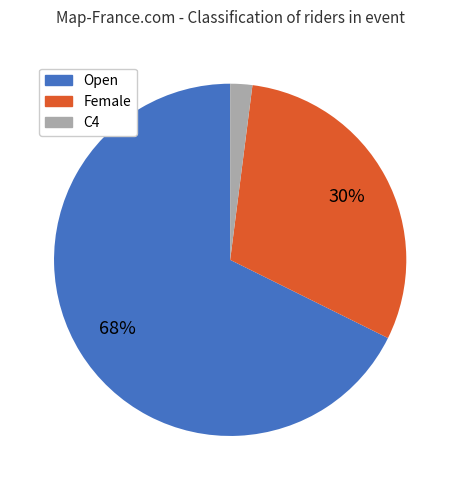

True or false: Open accounts for 76% of the total.

False